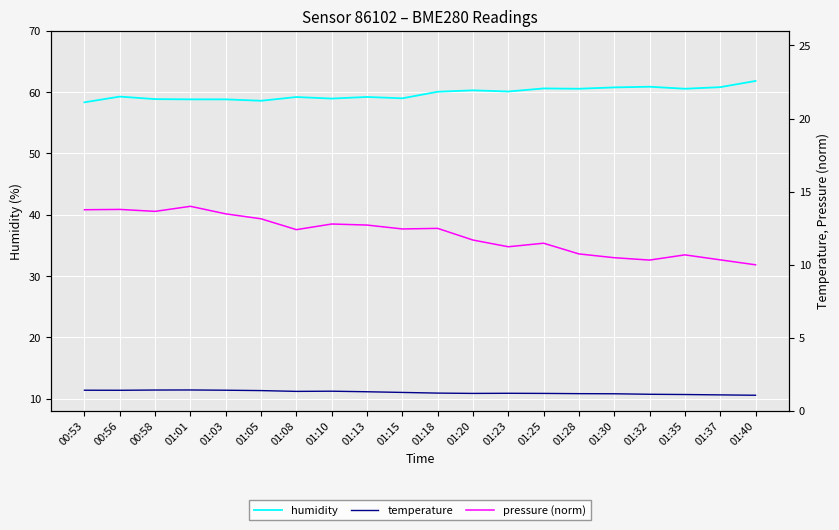

Which category has the highest value in the pressure (norm) series?

01:01